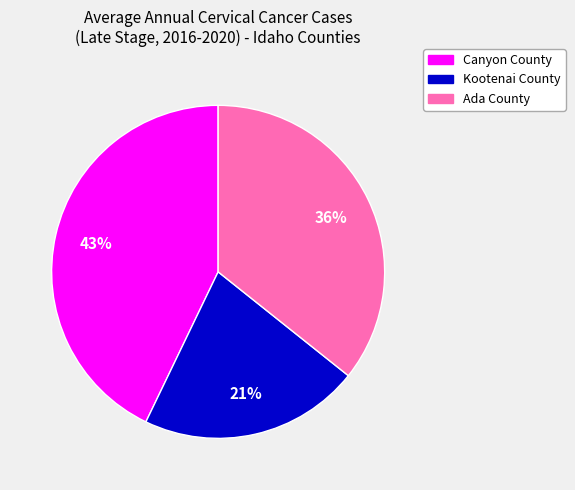

Which category has the smallest portion of the pie?

Kootenai County